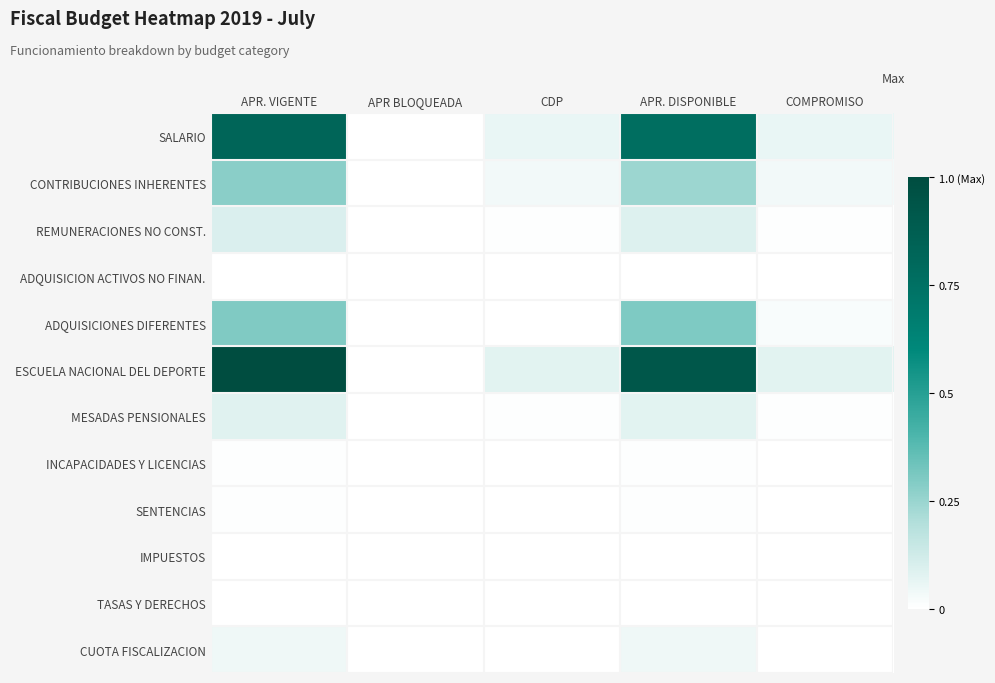

Count the number of data series in this chart.

12